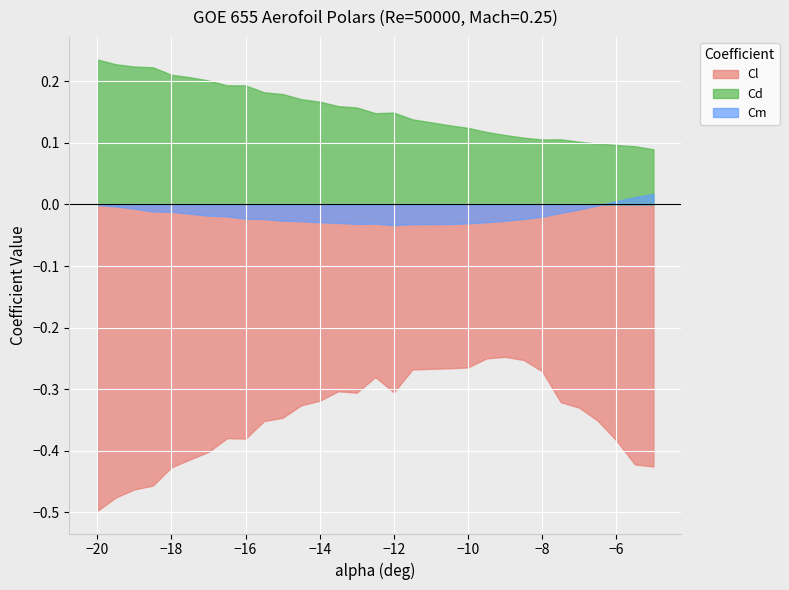

Which category has the lowest value across all series?

−20